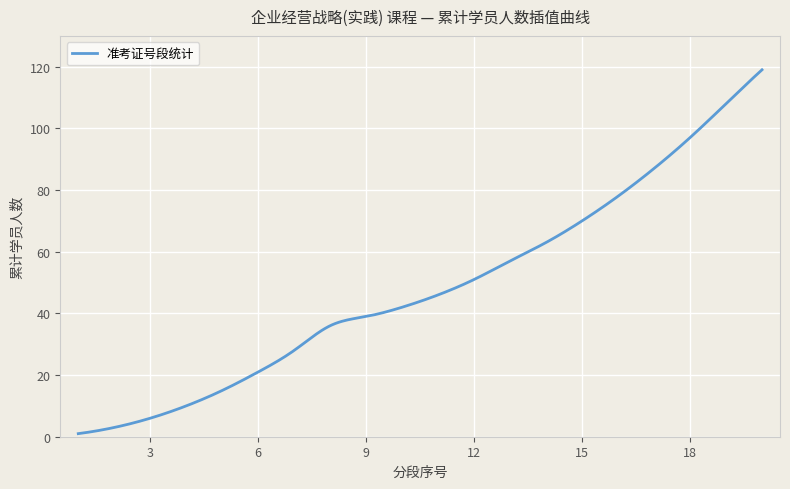

What is the difference between the maximum and minimum values?

118.0